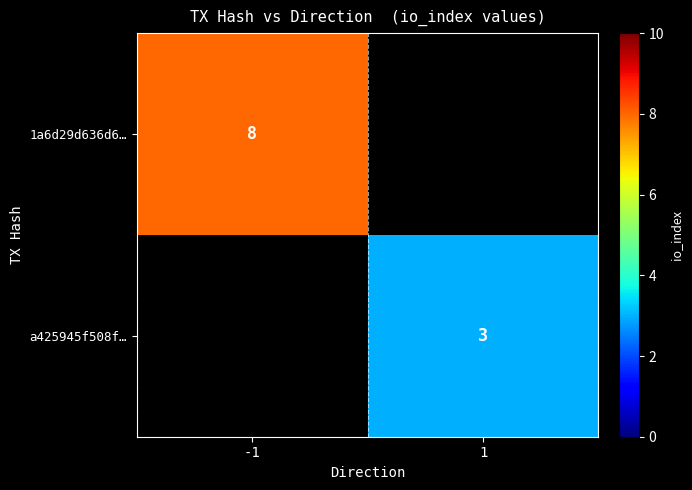

True or false: a425945f508f… has a value of 3 at 1.

True